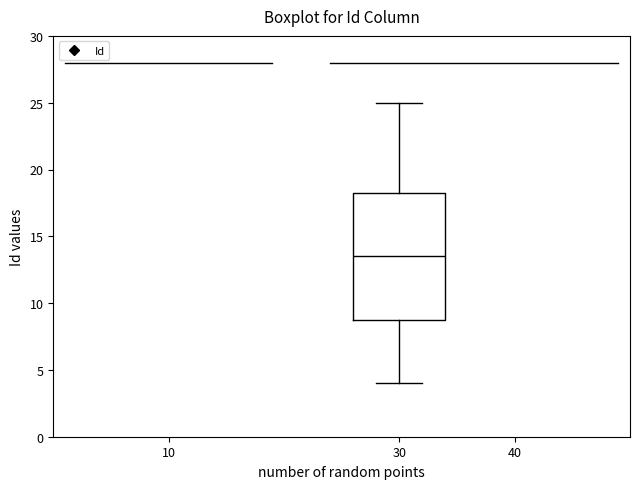

Transcribe this box plot: give where the median line is, the range the box spans, and where the two whiskers end, as read against the y-axis. The values are not printed on the chart, so give them approximately, as read against the axis.

median 13.5, box 9.0 to 18.5, whiskers 4.0 to 25.0